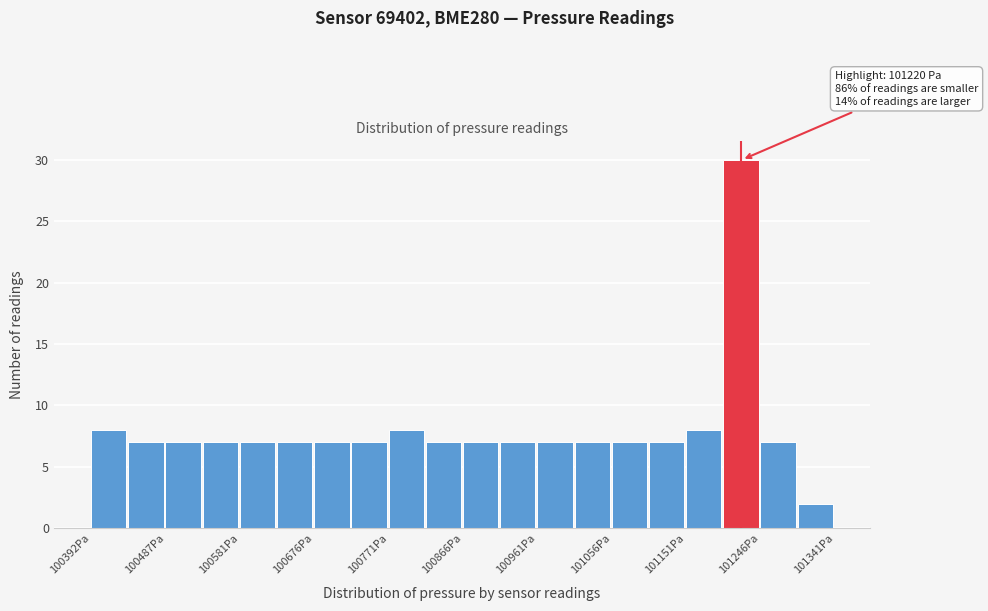

Over which range of the x-axis is the bar tallest?

101200 to 101250